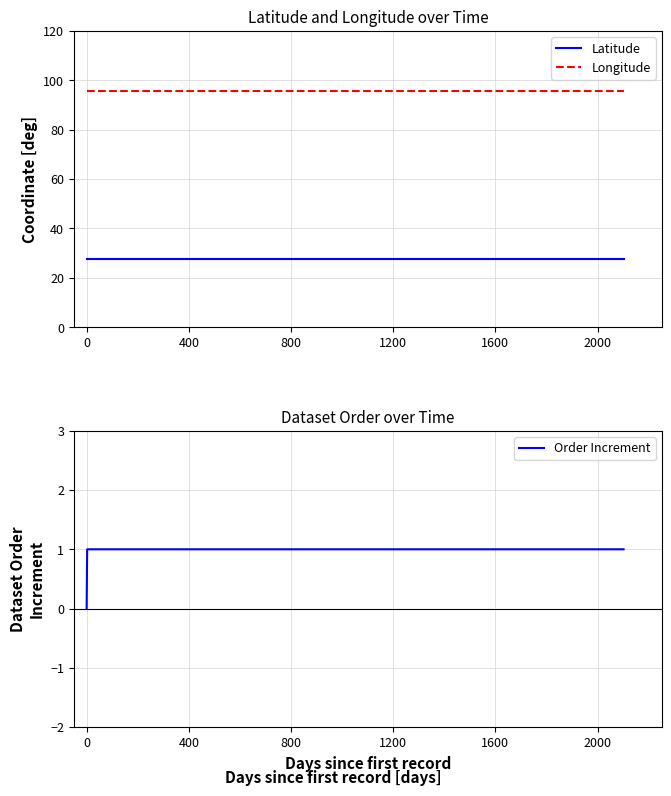

True or false: Longitude has more than 2 interior local peaks.

False